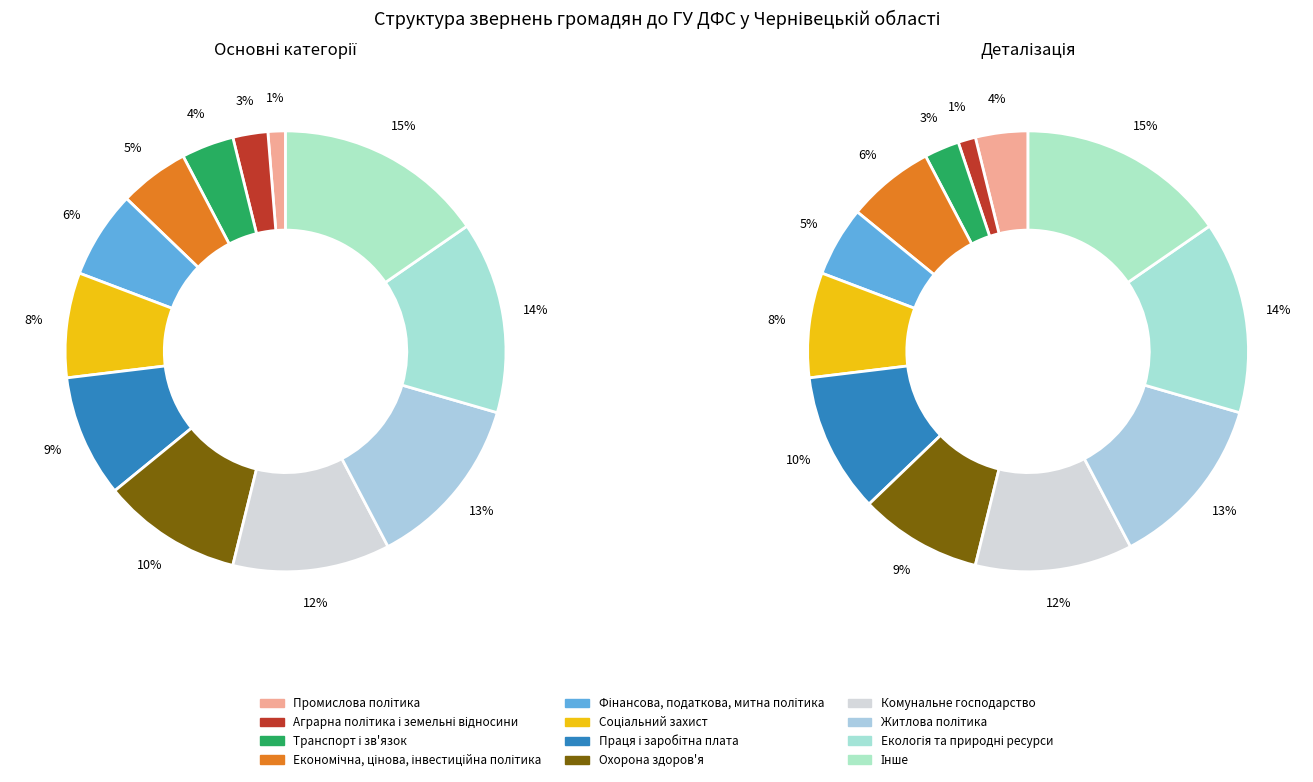

How many segments does this pie chart have?

12